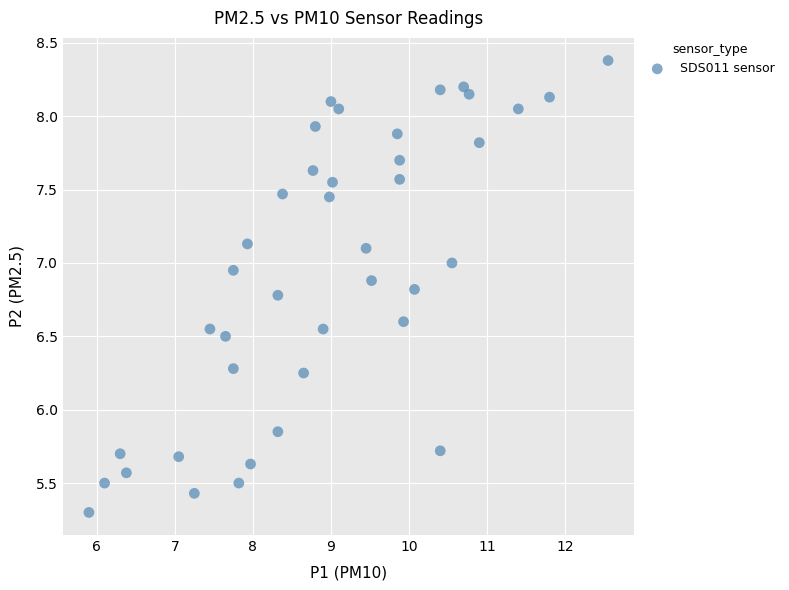

What is the range of Y values (max minus min)?

3.1